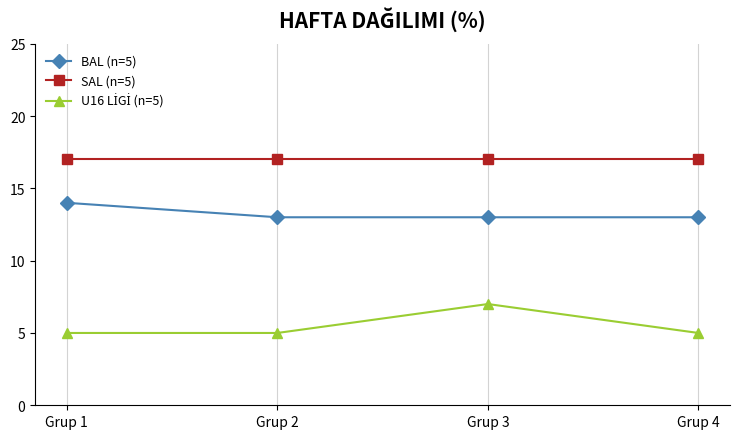

Is it true that SAL (n=5) equals 22 at Grup 2?

False